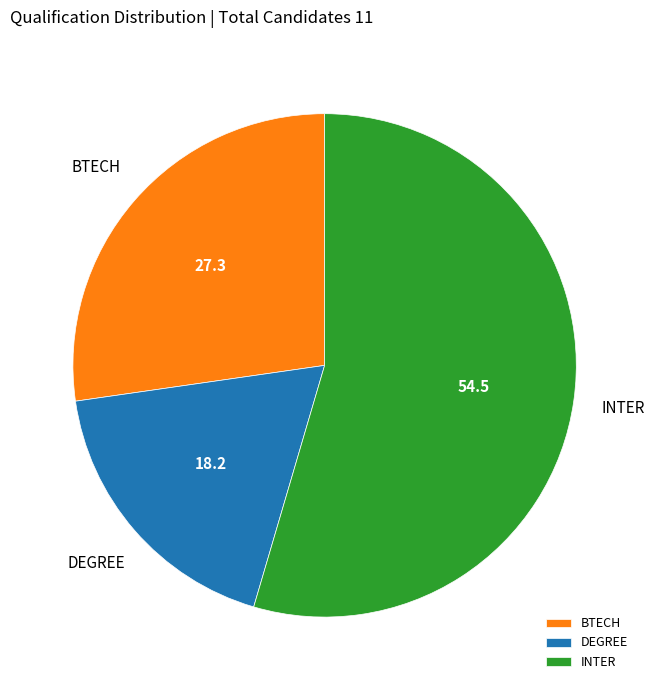

Which has a higher value, INTER or BTECH?

INTER